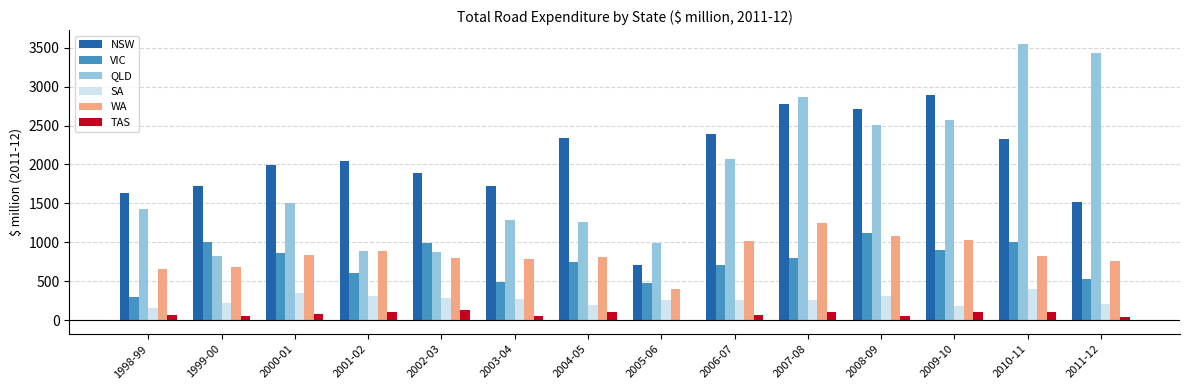

Which series has the largest total across all categories?

NSW